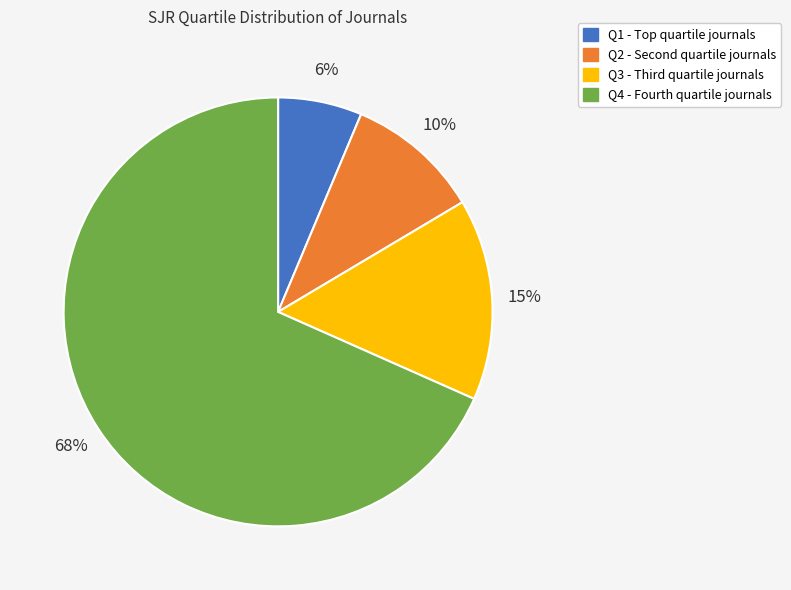

Is it true that Q3 is 15% of the pie?

True